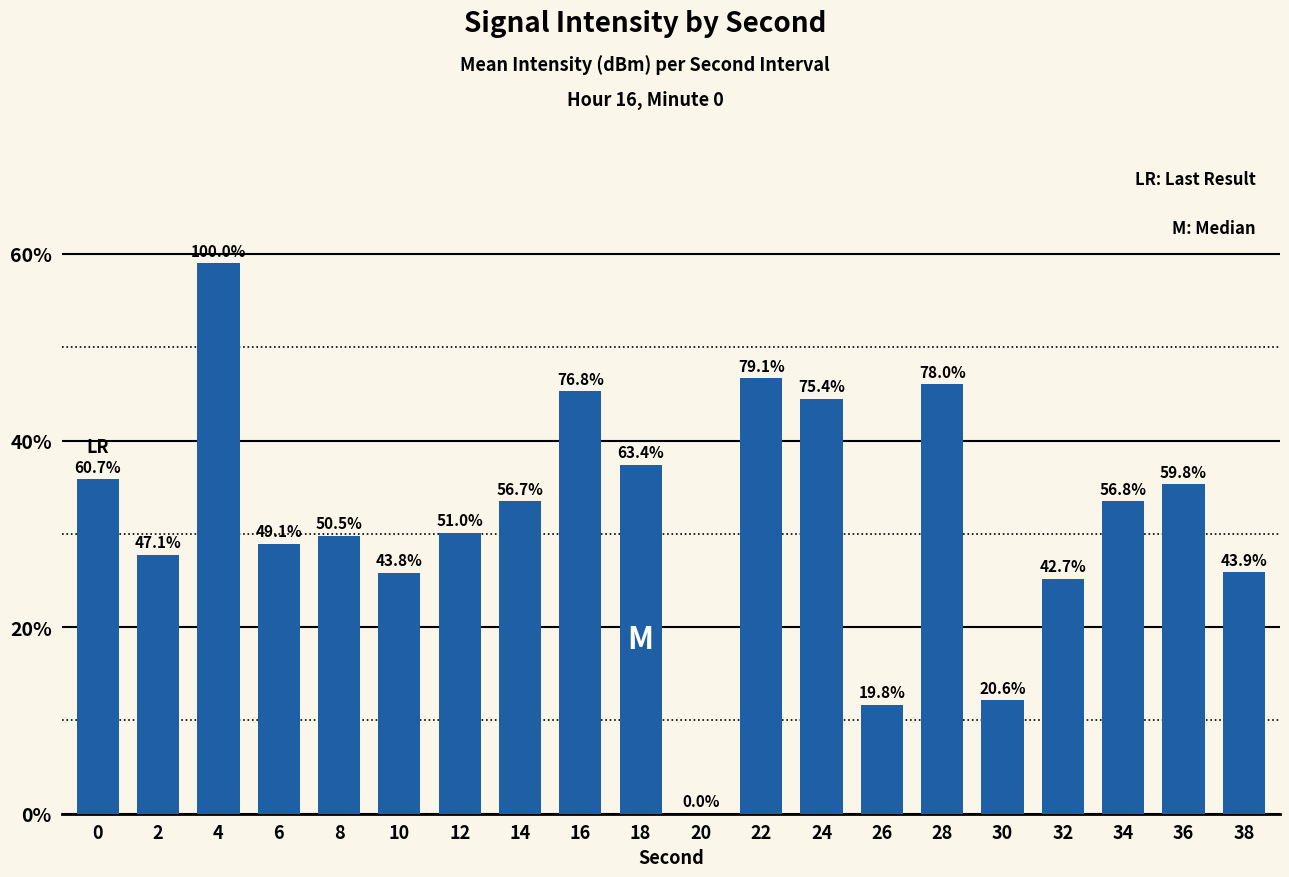

Reading left to right, what are all the values shown in this chart?

35.8	27.8	59.0	29.0	29.8	25.8	30.1	33.5	45.3	37.4	0.0	46.7	44.5	11.7	46.0	12.2	25.2	33.5	35.3	25.9